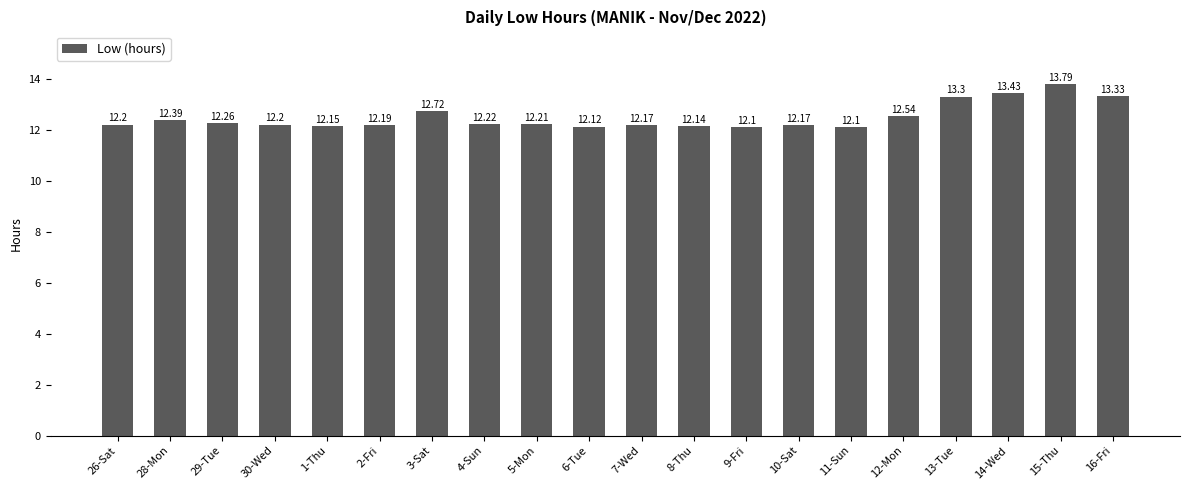

What is the average value?

12.5